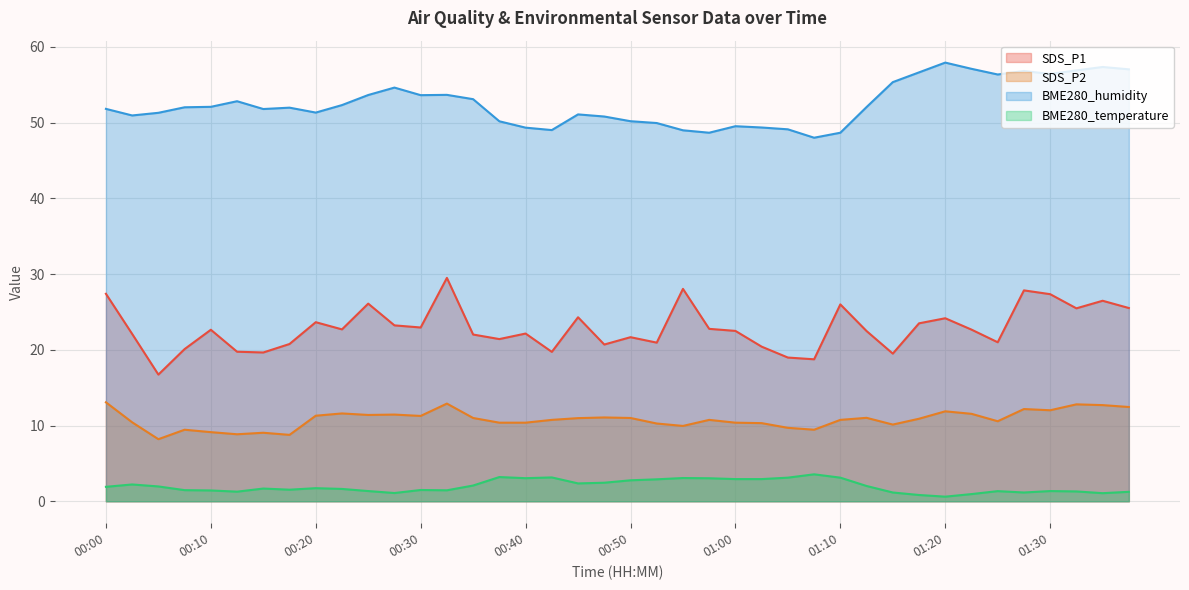

Is it true that BME280_temperature equals 1.8 at 01:25?

False